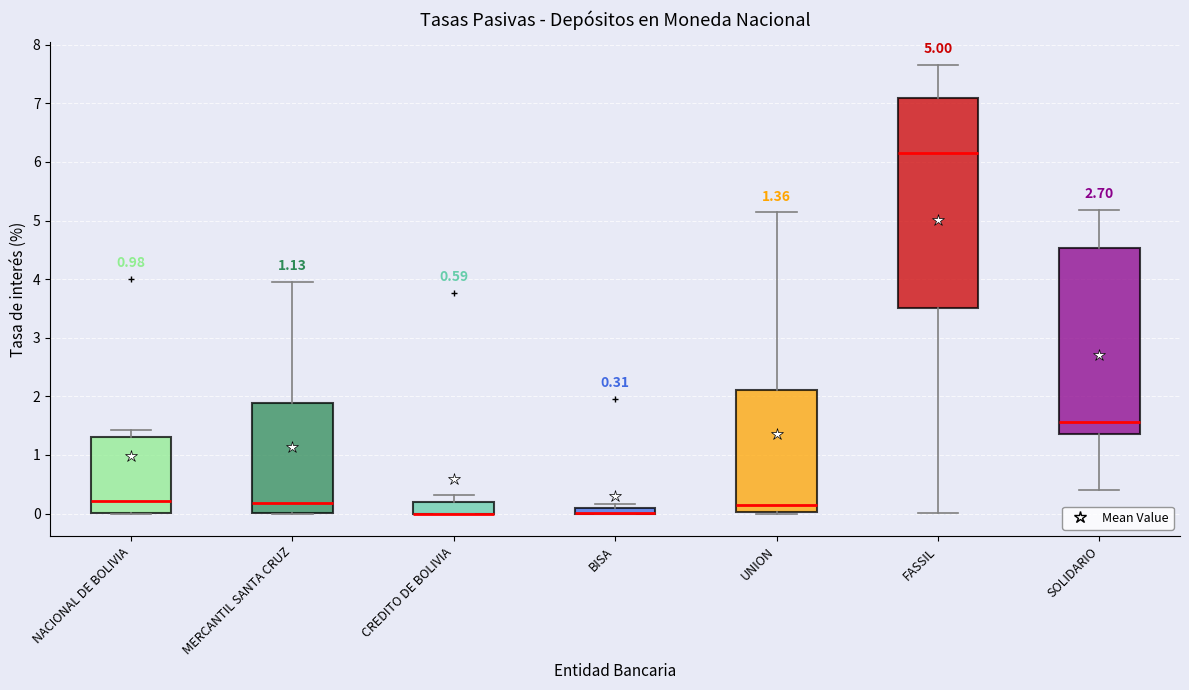

Comparing the boxes themselves (not the whiskers), which one is the tallest?

FASSIL